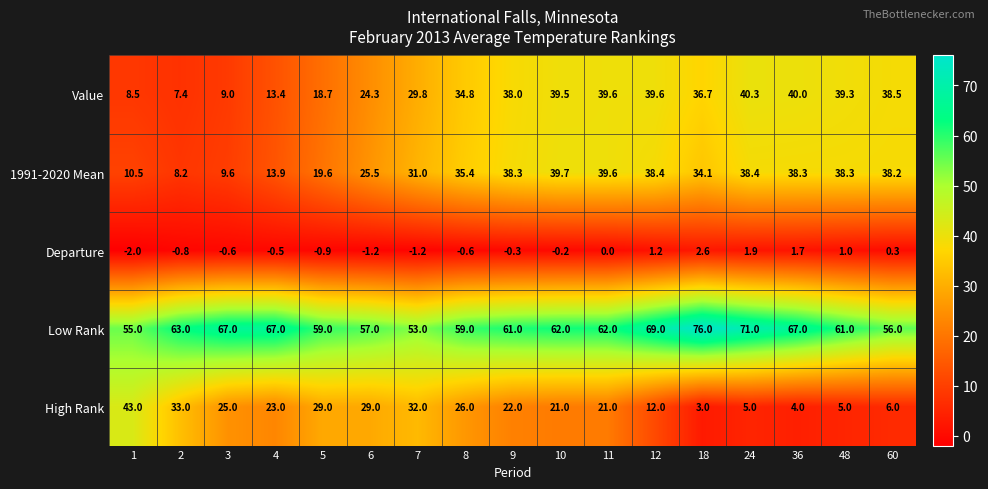

What is the difference between the second highest and minimum values in the Departure series?

3.9